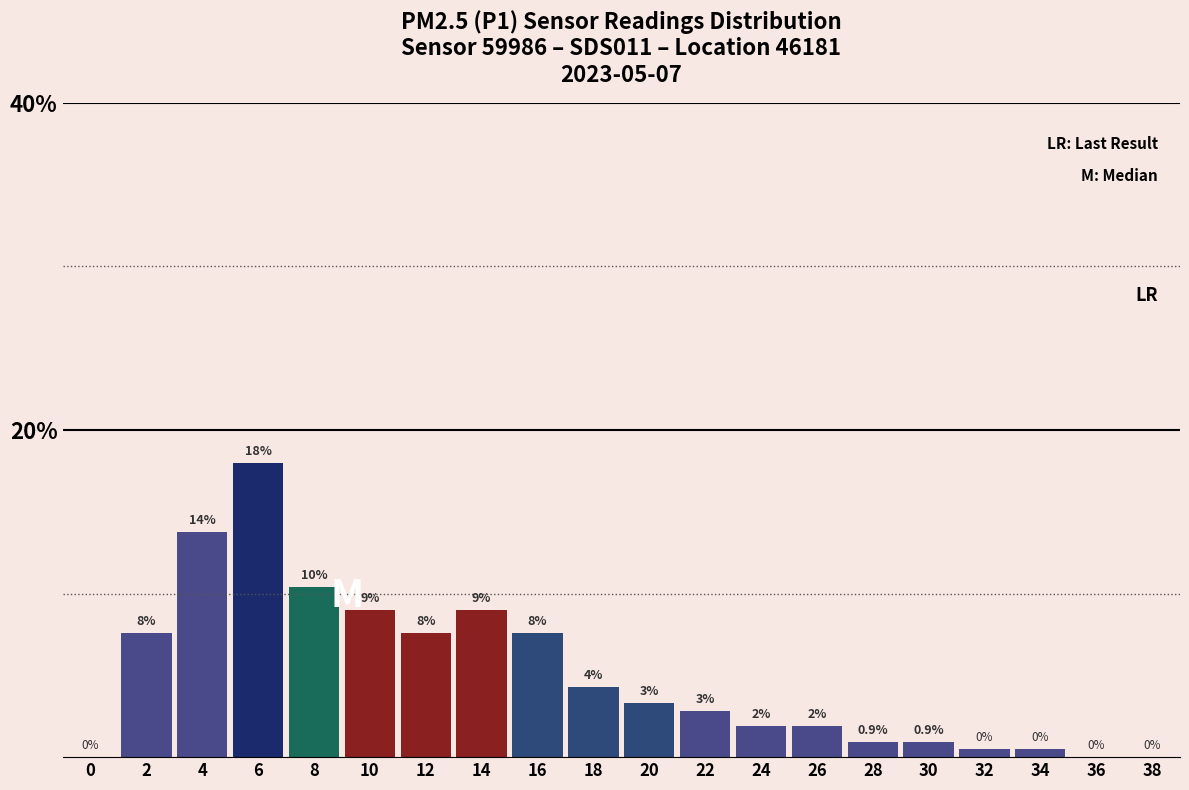

What is the sum of all values?

100.0